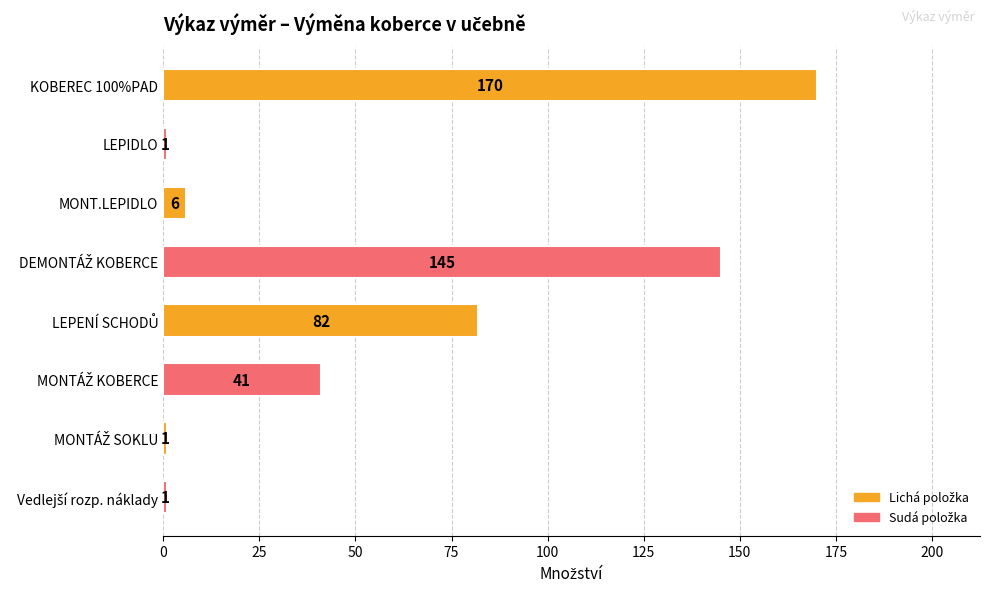

Reading bottom to top, list all the values displayed in this chart.

1	1	41	82	145	6	1	170